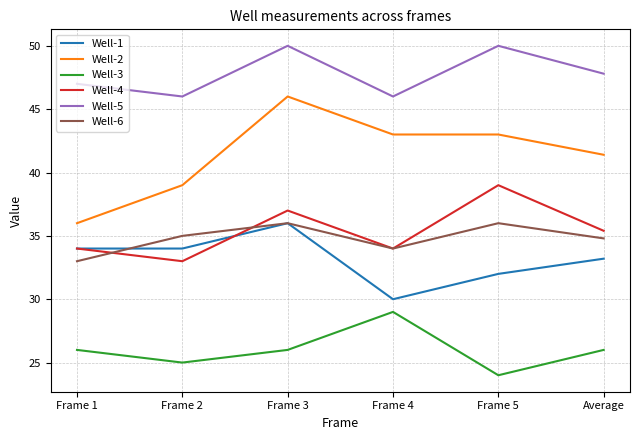

True or false: Well-5 and Well-2 cross at least once.

False